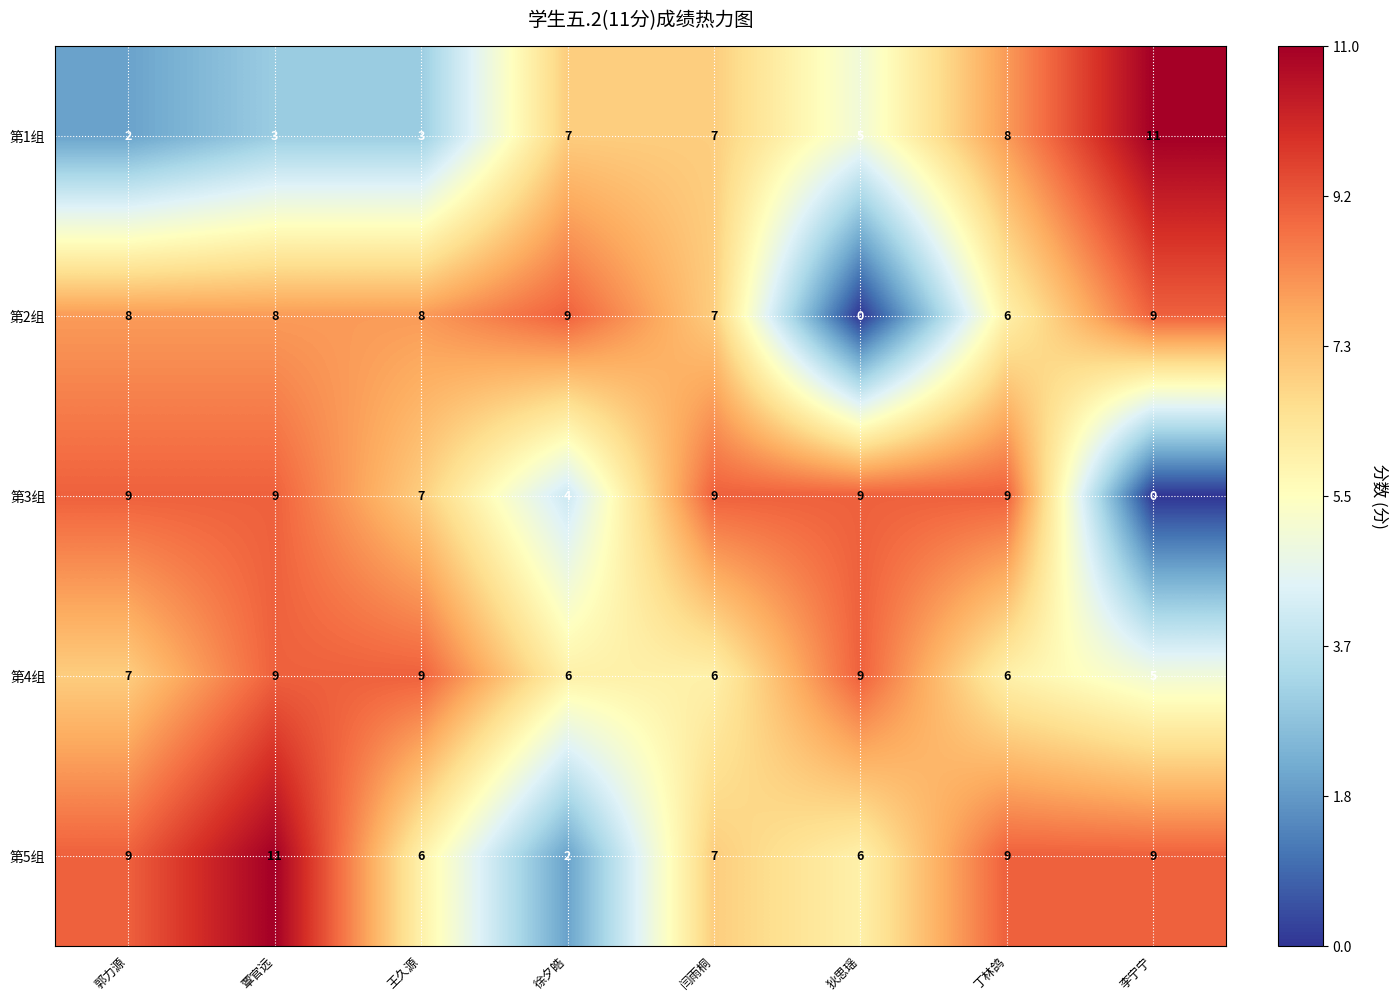

At which label does 第5组 reach its minimum?

徐夕皓